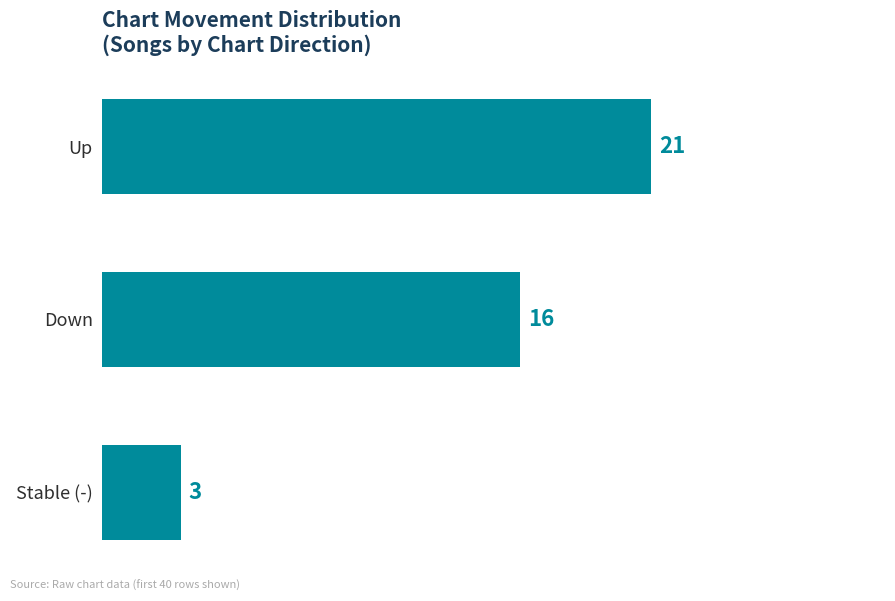

Does the chart contain any negative values?

No